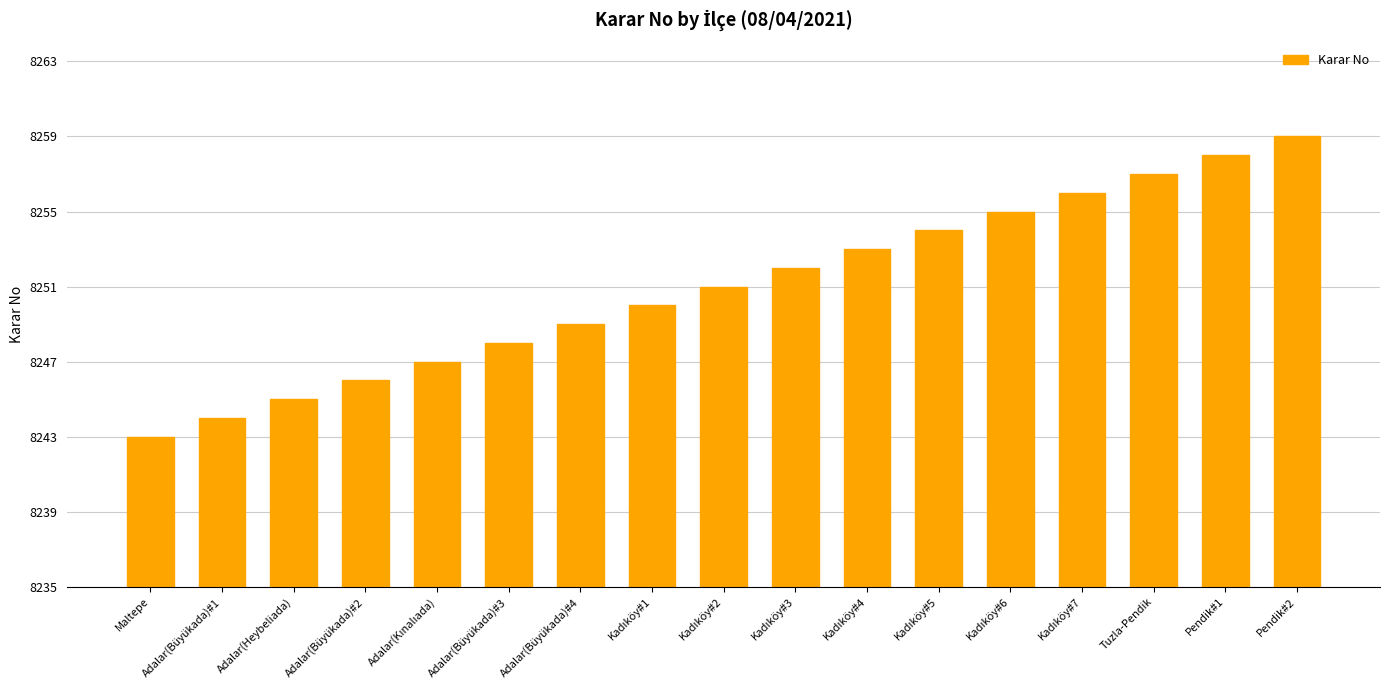

How many values are below 8251?

8